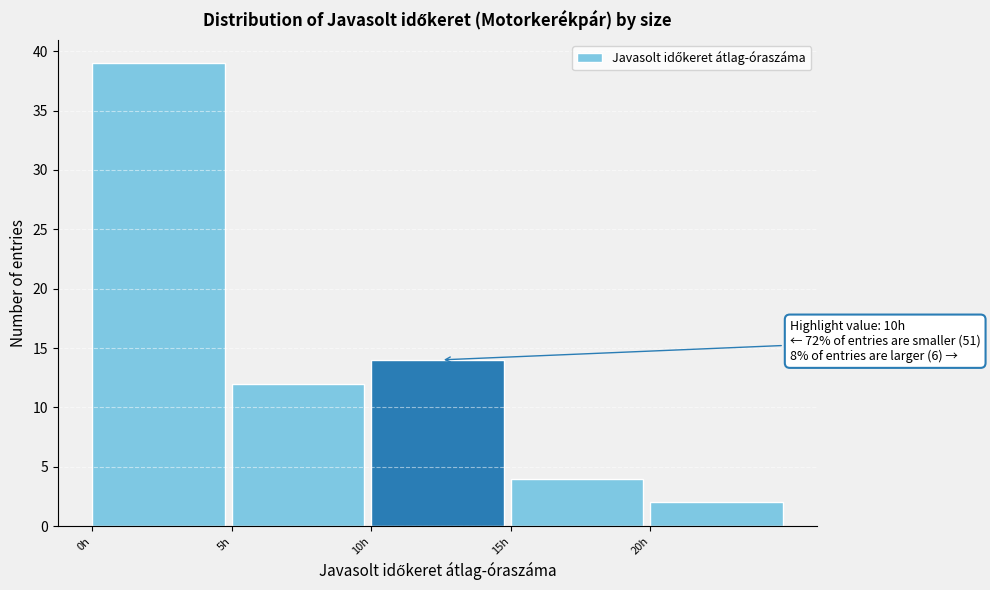

Which range on the x-axis has the tallest bar?

0 to 5